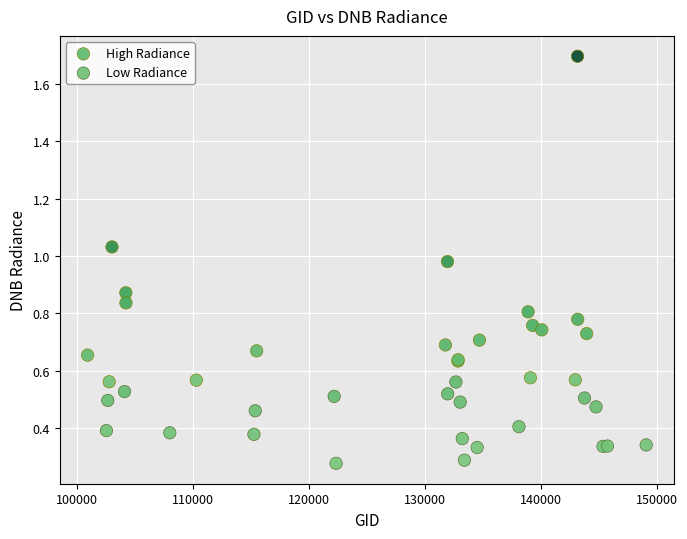

Which series reaches the maximum Y coordinate?

High Radiance